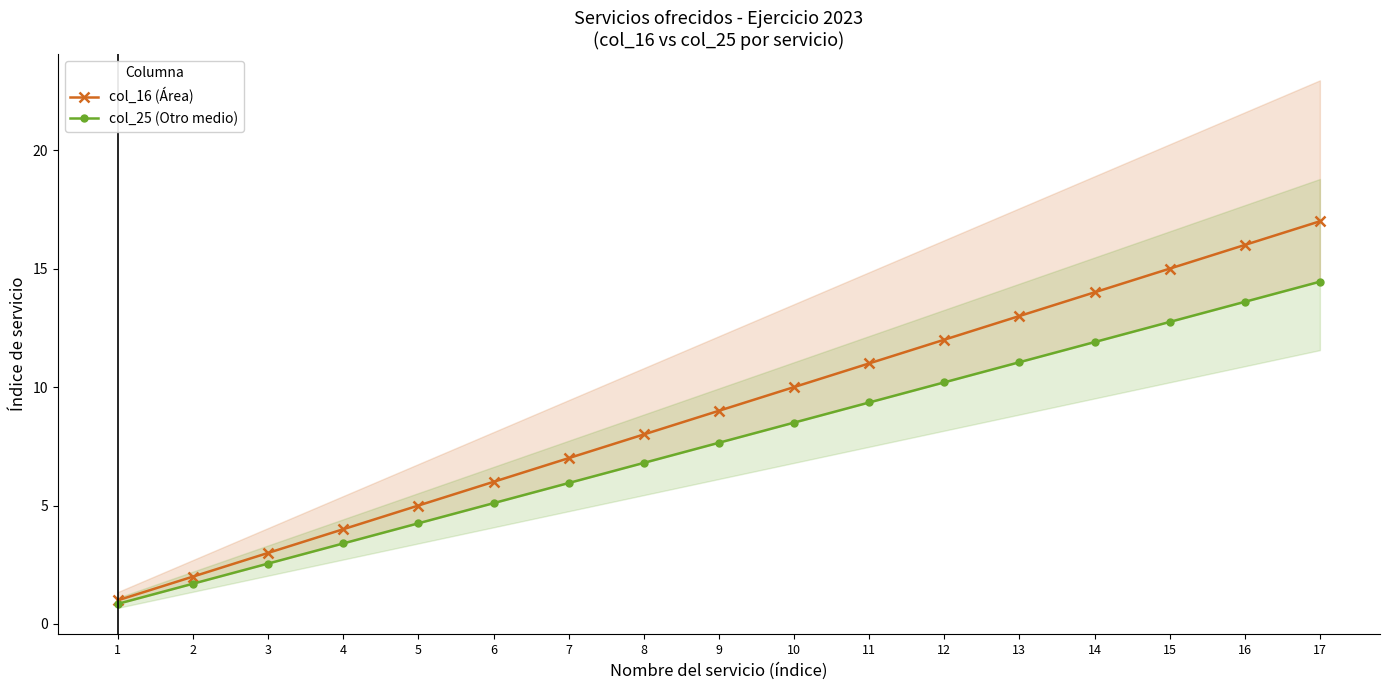

At which label does col_25 (Otro medio) reach its minimum?

1